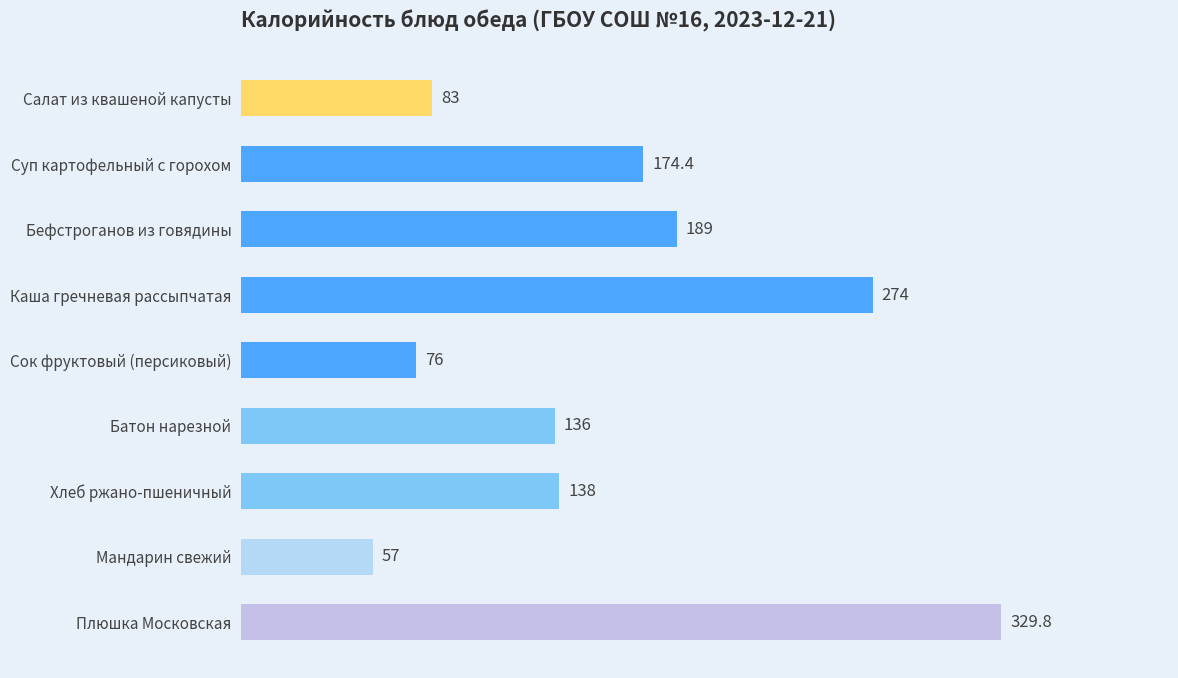

What is the average value?

161.9